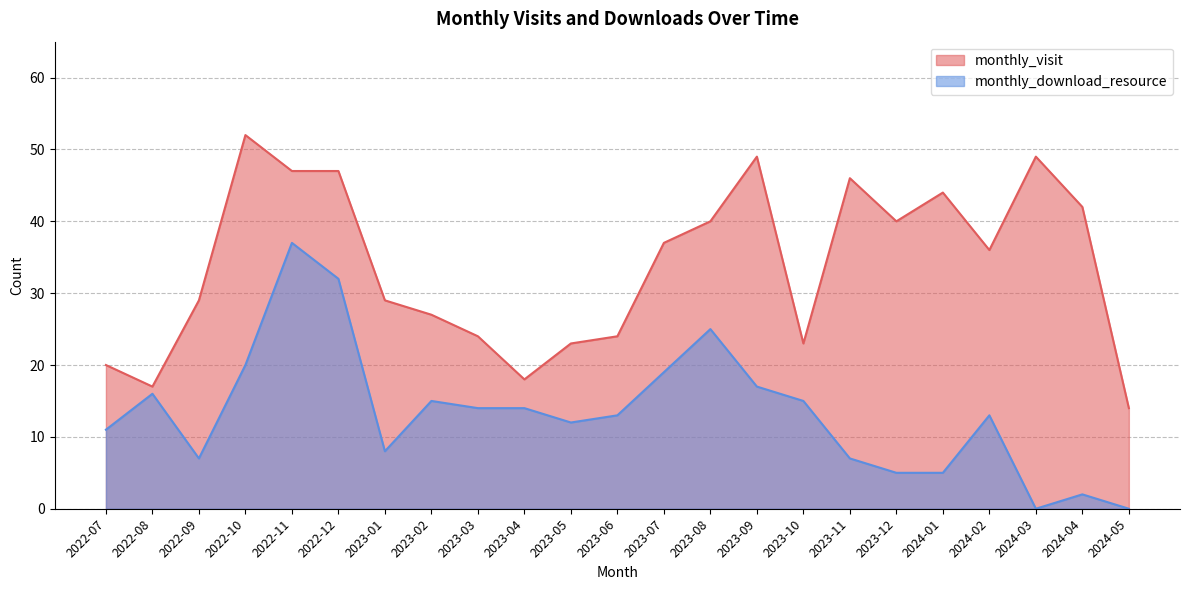

Reading right to left, what are all the values shown in this chart?

monthly_visit: 14	42	49	36	44	40	46	23	49	40	37	24	23	18	24	27	29	47	47	52	29	17	20
monthly_download_resource: 0	2	0	13	5	5	7	15	17	25	19	13	12	14	14	15	8	32	37	20	7	16	11